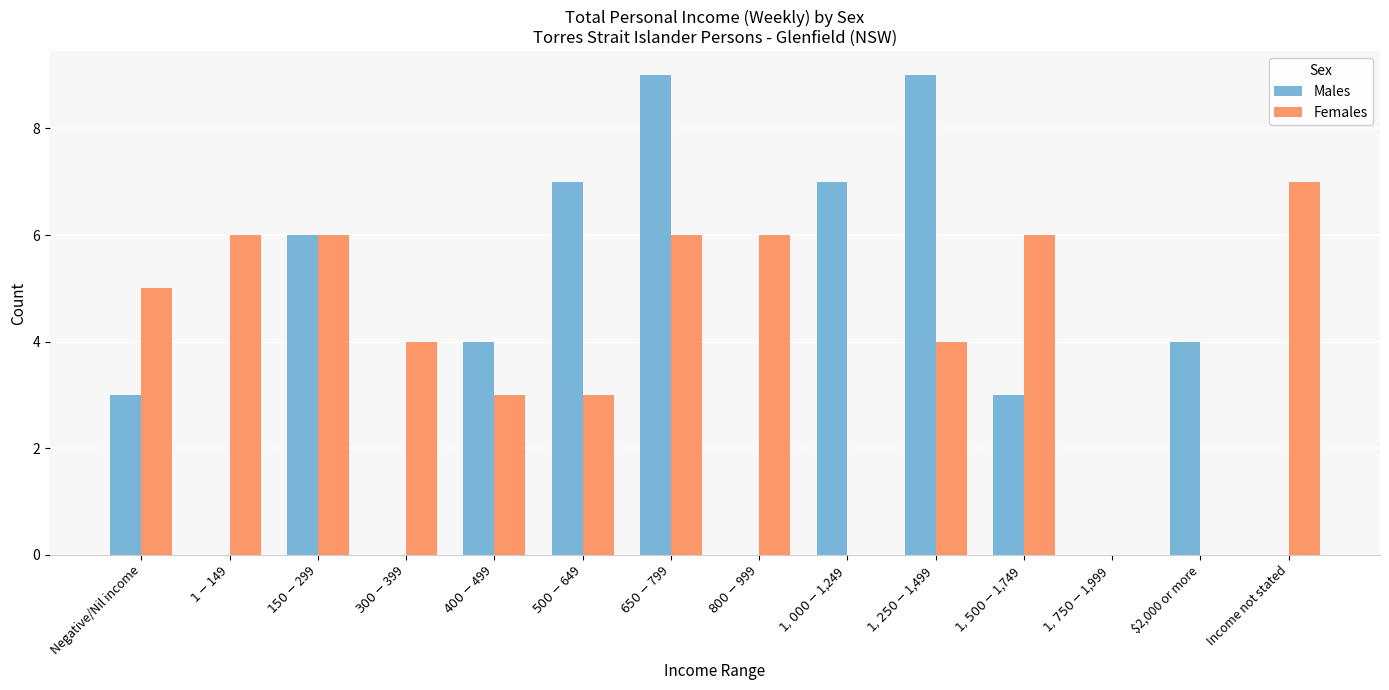

What are all the series names shown in the legend?

Males, Females